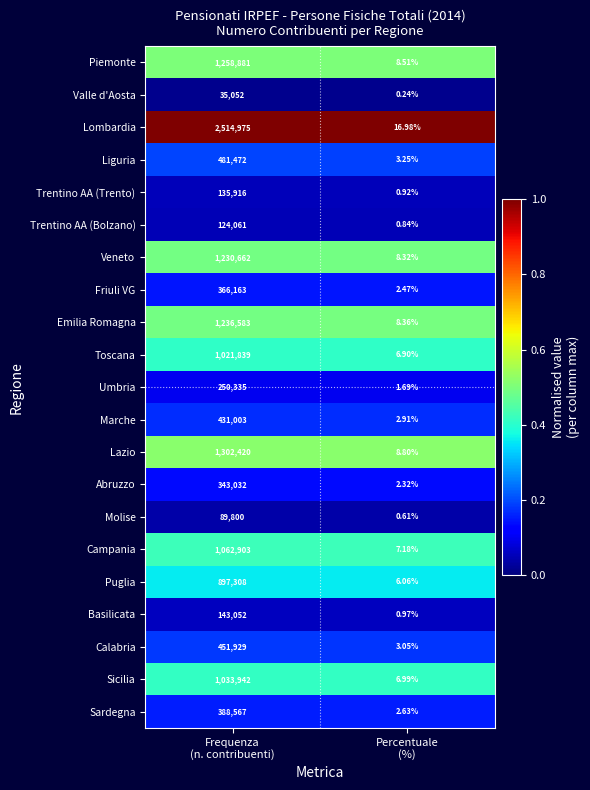

Rank the series by their maximum value, from lowest to highest.

Valle d'Aosta, Molise, Trentino AA (Bolzano), Trentino AA (Trento), Basilicata, Umbria, Abruzzo, Friuli VG, Sardegna, Marche, Calabria, Liguria, Puglia, Toscana, Sicilia, Campania, Veneto, Emilia Romagna, Piemonte, Lazio, Lombardia